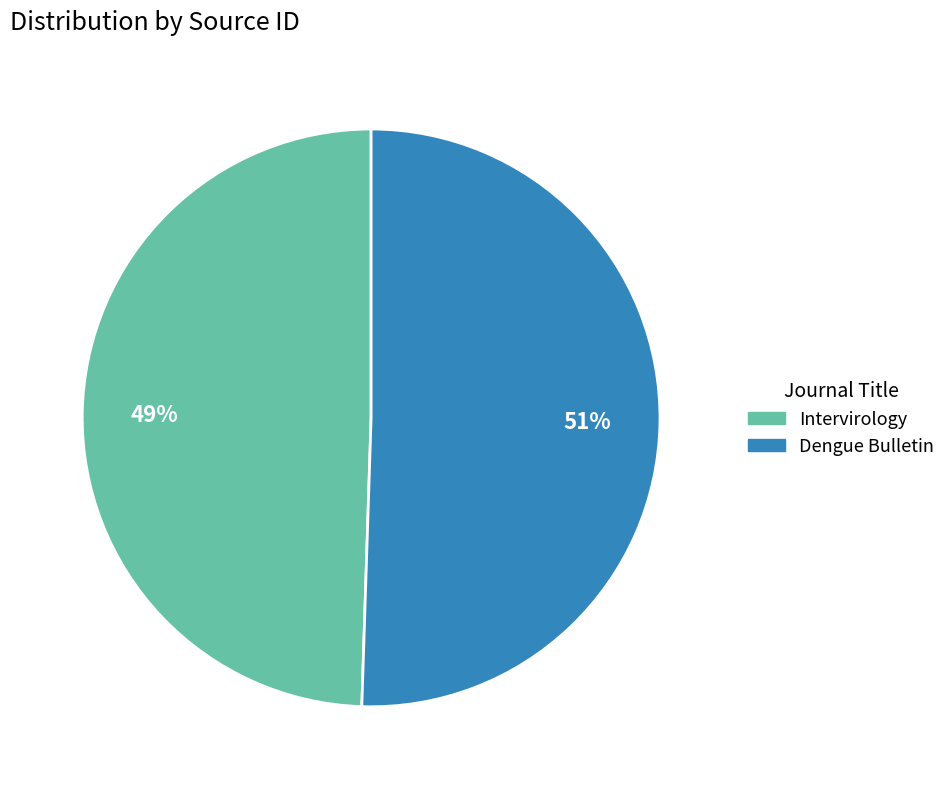

Count the number of slices in the pie.

2